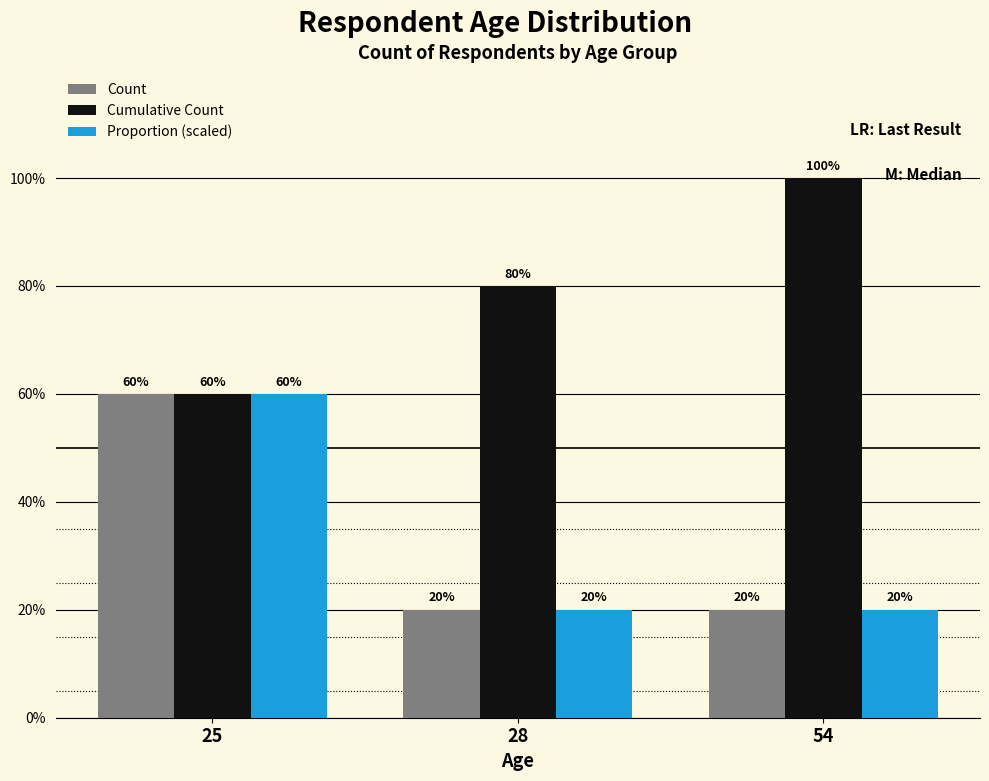

Does the chart contain stacked bars?

No